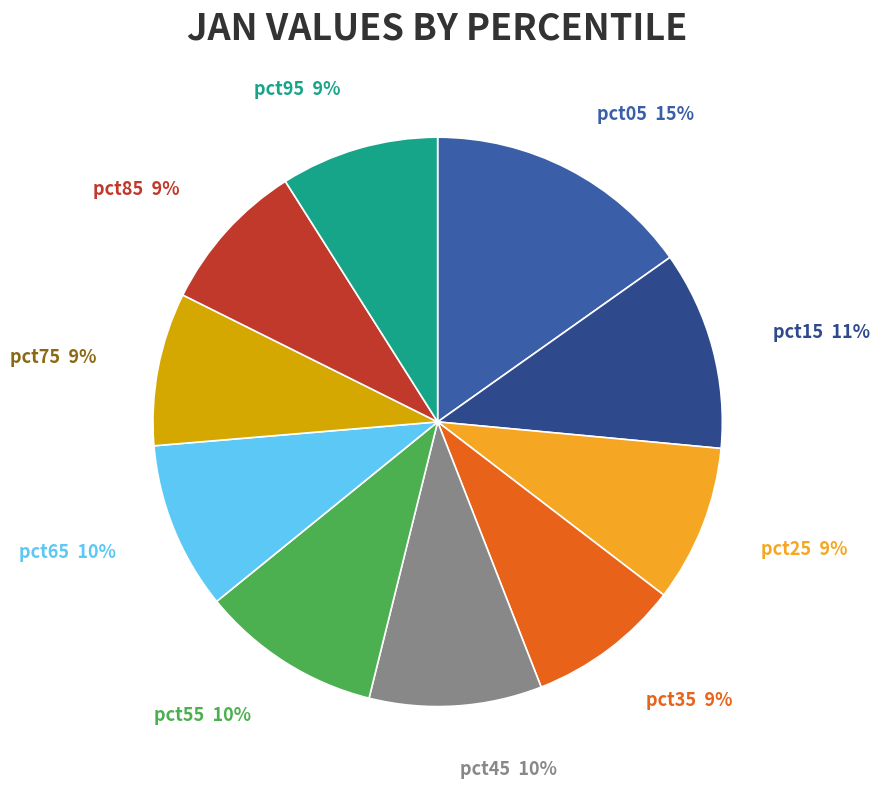

Which slice is the largest?

pct05